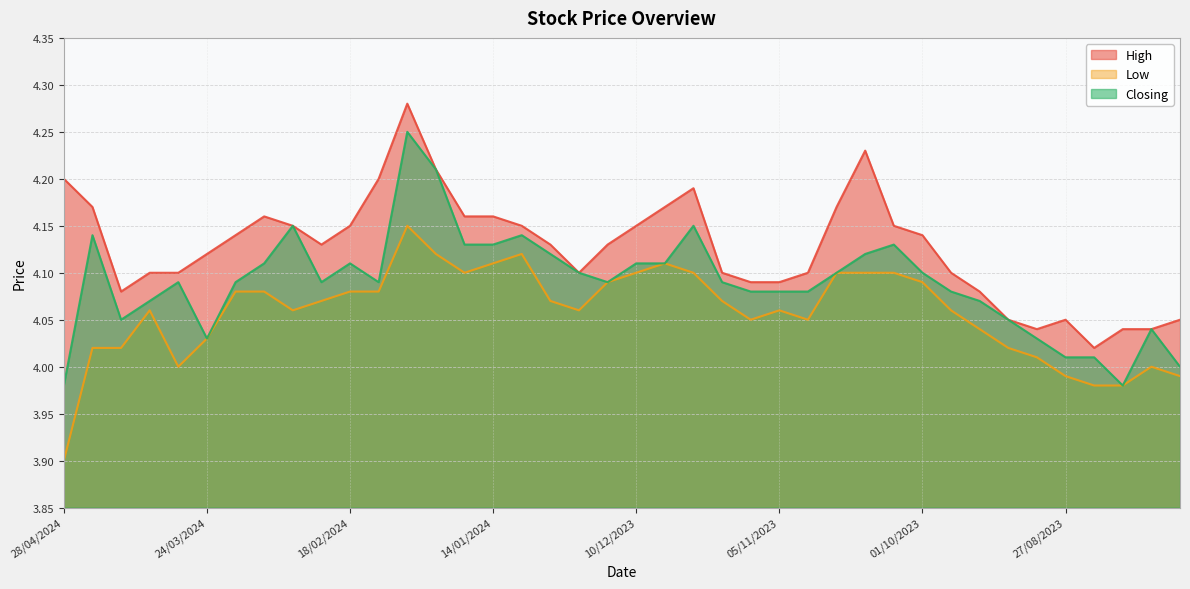

At which category is the sum across all series the highest?

04/02/2024